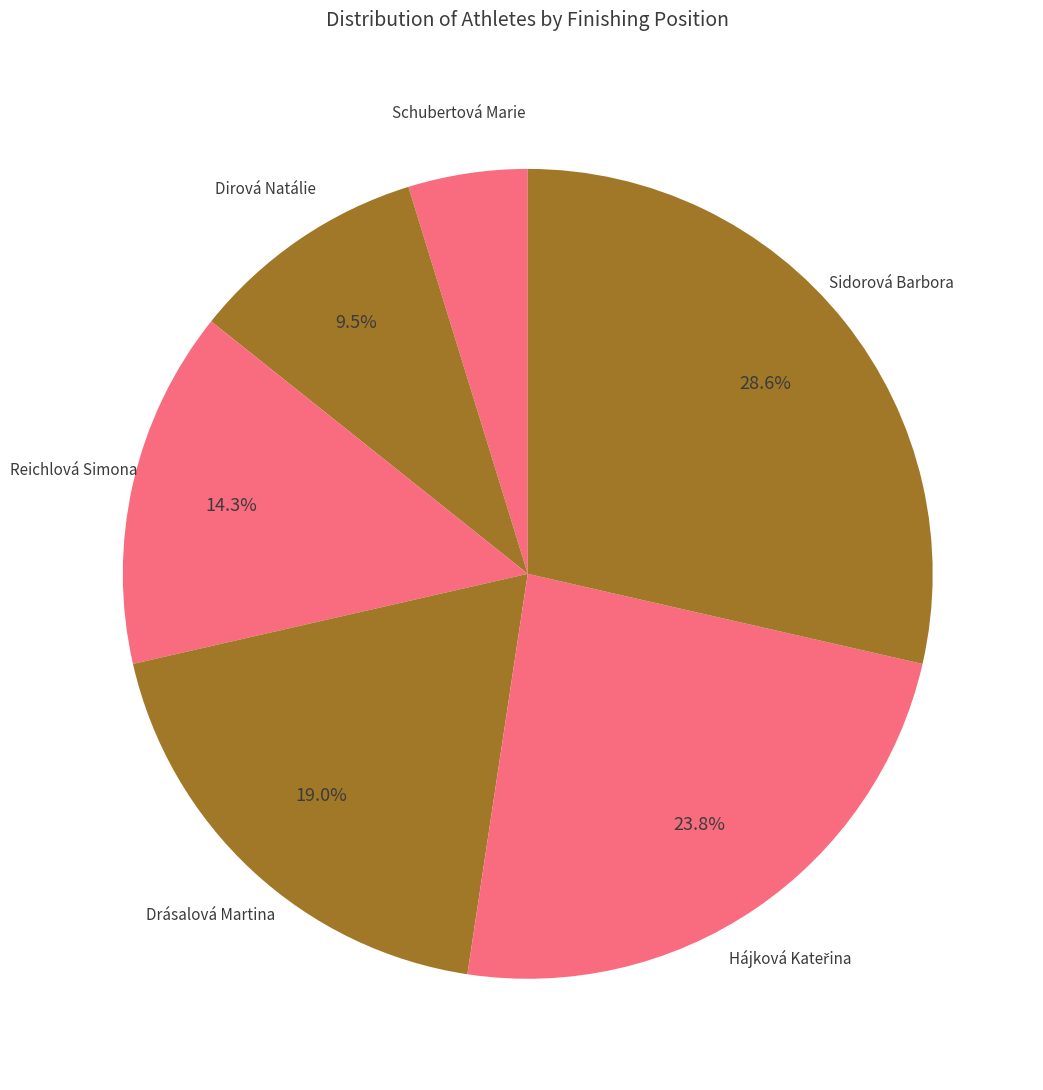

Rank the categories by value from lowest to highest.

Schubertová Marie, Dirová Natálie, Reichlová Simona, Drásalová Martina, Hájková Kateřina, Sidorová Barbora